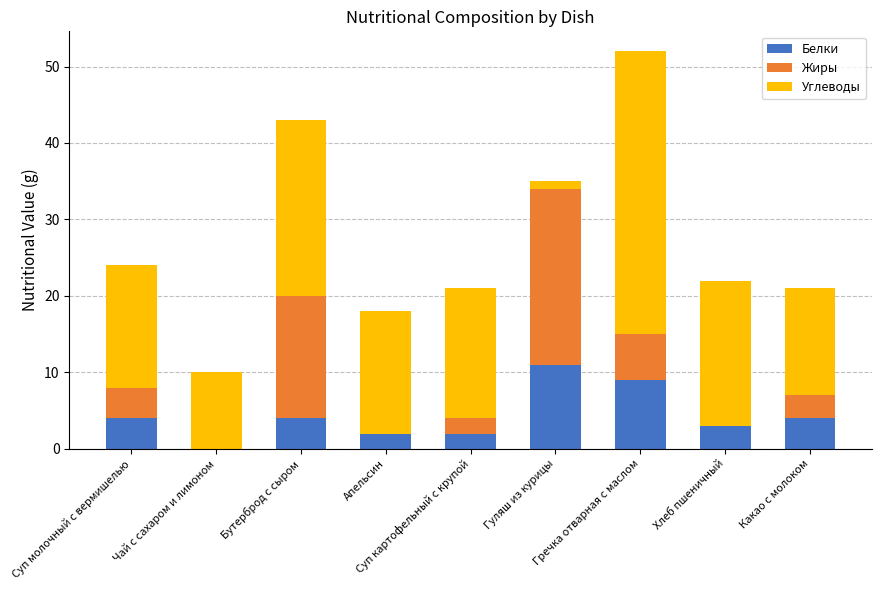

Does the chart contain stacked bars?

Yes